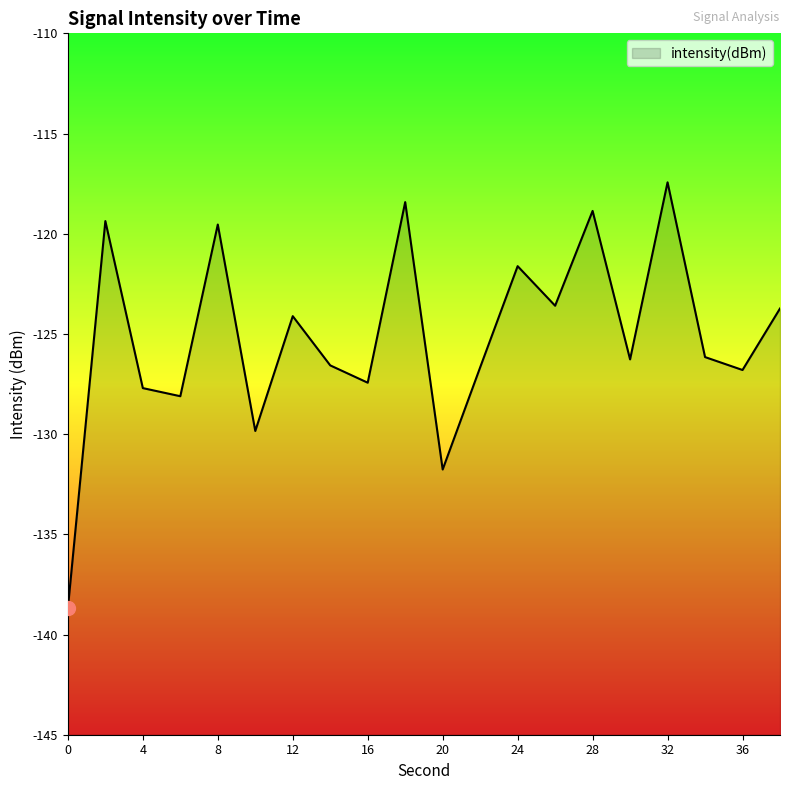

Rank the categories by value from highest to lowest.

32, 18, 28, 2, 8, 24, 26, 38, 12, 34, 30, 14, 22, 36, 16, 4, 6, 10, 20, 0